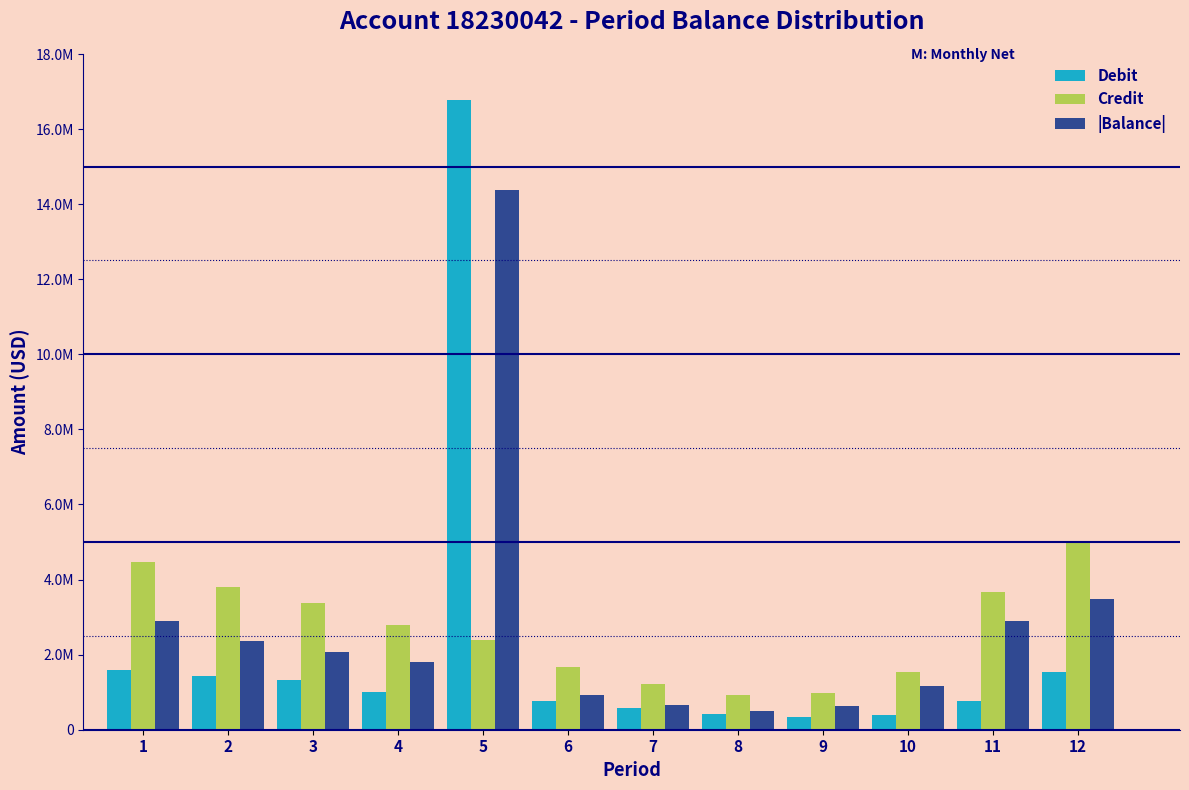

What are all the series names shown in the legend?

Debit, Credit, |Balance|